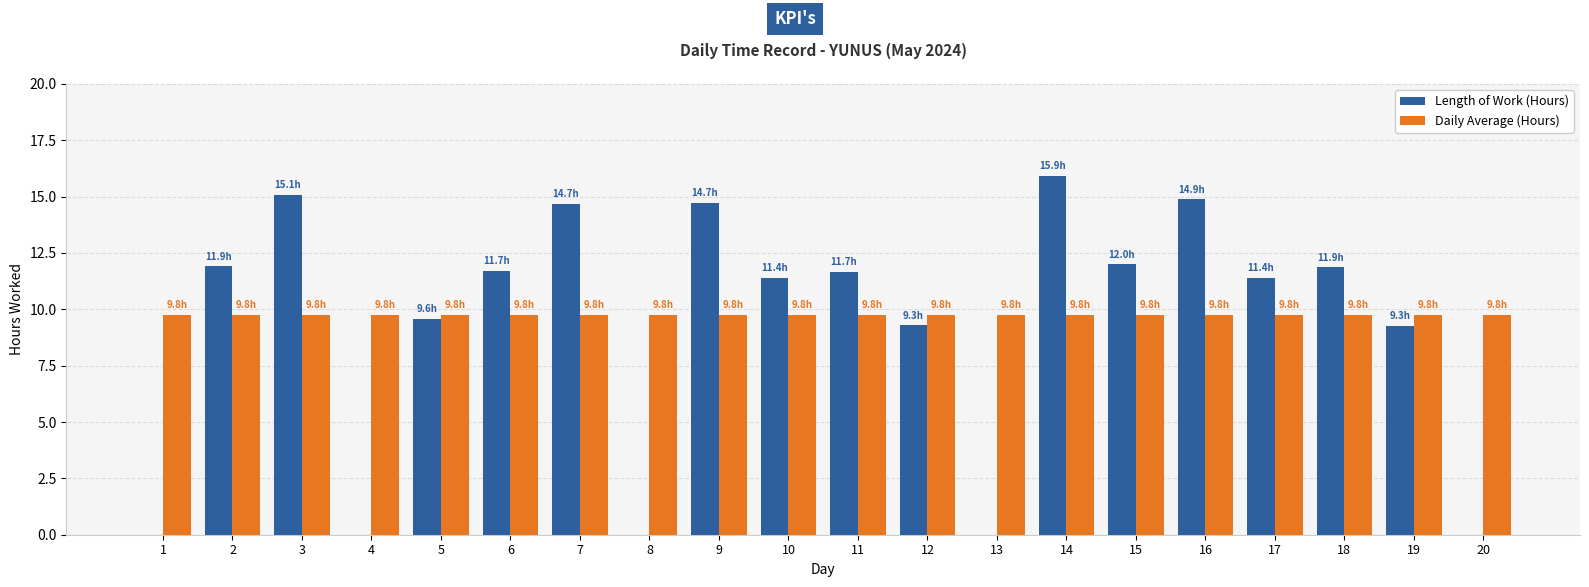

Does the chart contain stacked bars?

No